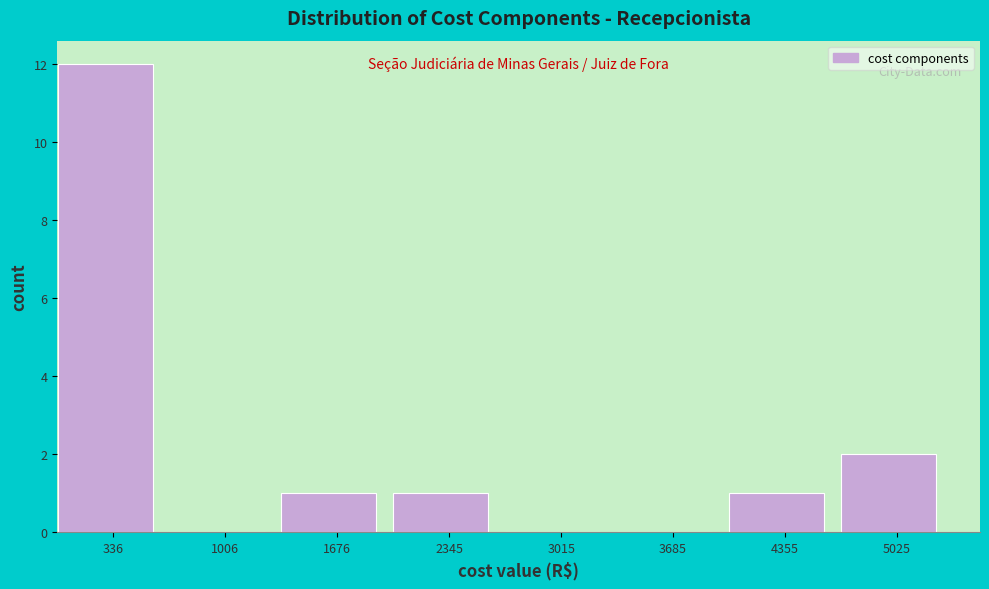

Reading left to right, list every bar in this chart as the range it spans on the x-axis followed by its height. Neither the bar edges nor the heights are printed on the chart, so give them approximately, as read against the axes.

0 to 700: 12
700 to 1300: 0
1300 to 2000: 1
2000 to 2700: 1
2700 to 3400: 0
3400 to 4000: 0
4000 to 4700: 1
4700 to 5400: 2